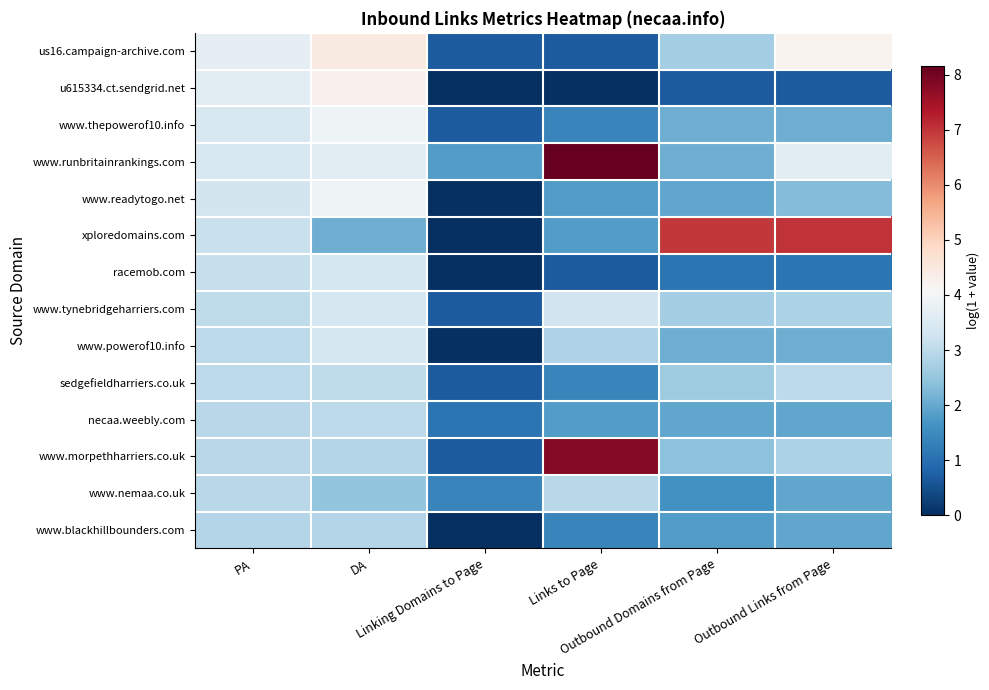

Which category has the lowest value across all series?

Linking Domains to Page